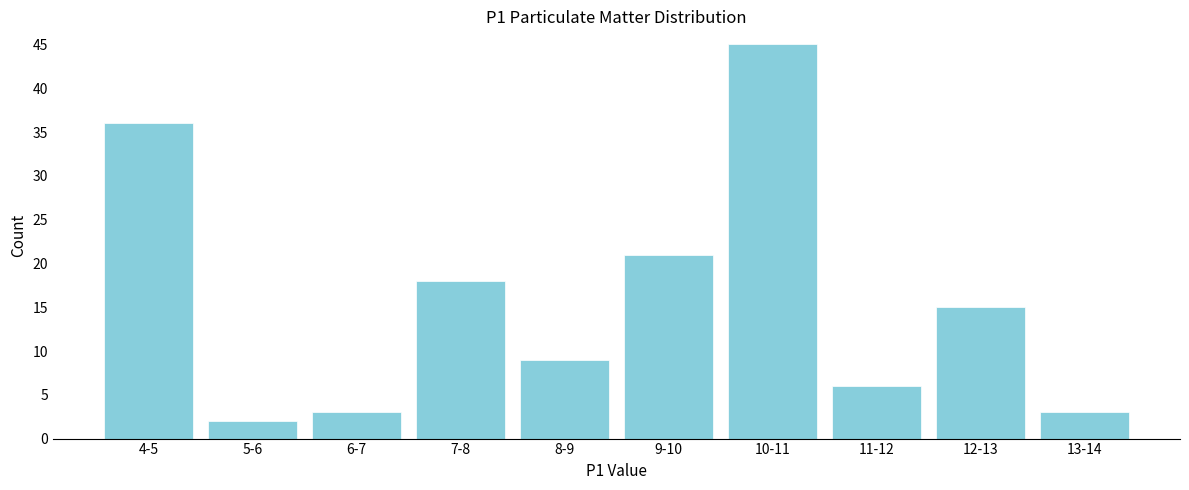

Reading left to right, extract all data points from this chart.

36	2	3	18	9	21	45	6	15	3